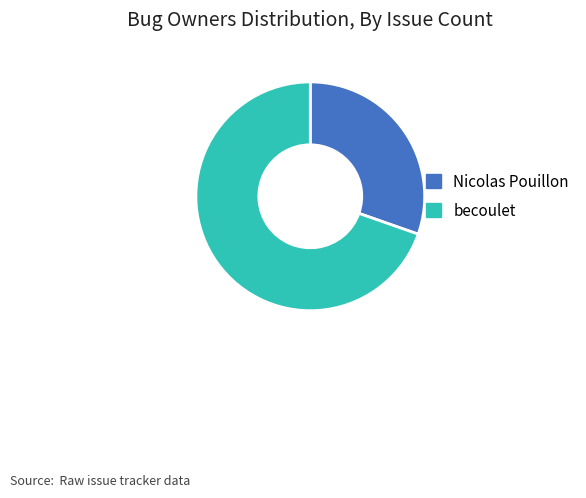

The Nicolas Pouillon slice represents 18% of the pie. True or false?

False